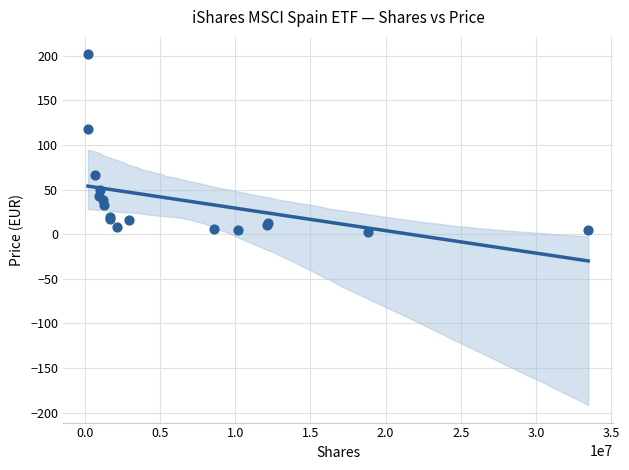

What Y value in the scatter plot is closest to 101?

118.2